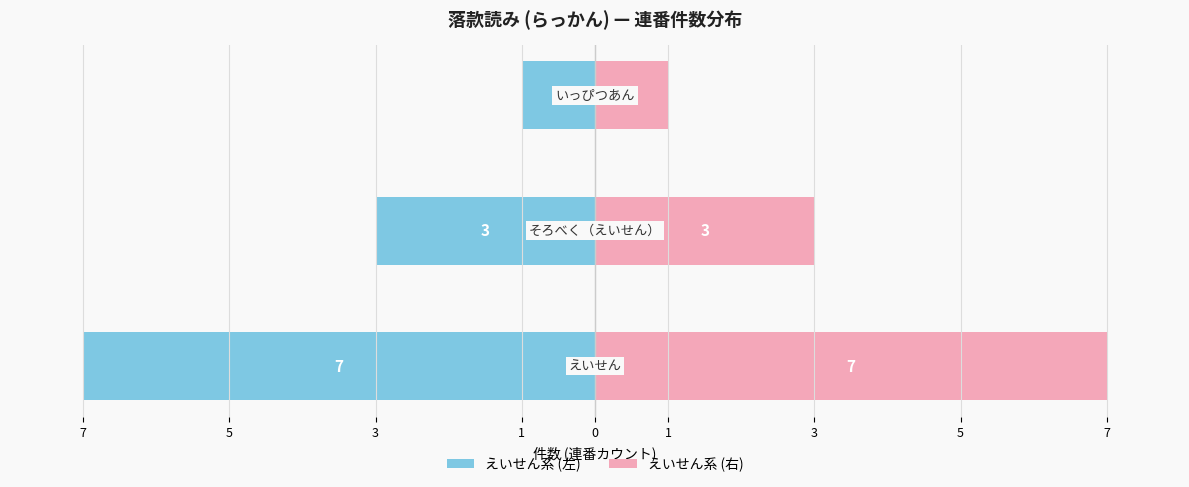

What is the value of the えいせん系 (右) bar at the 1st from the left?

7